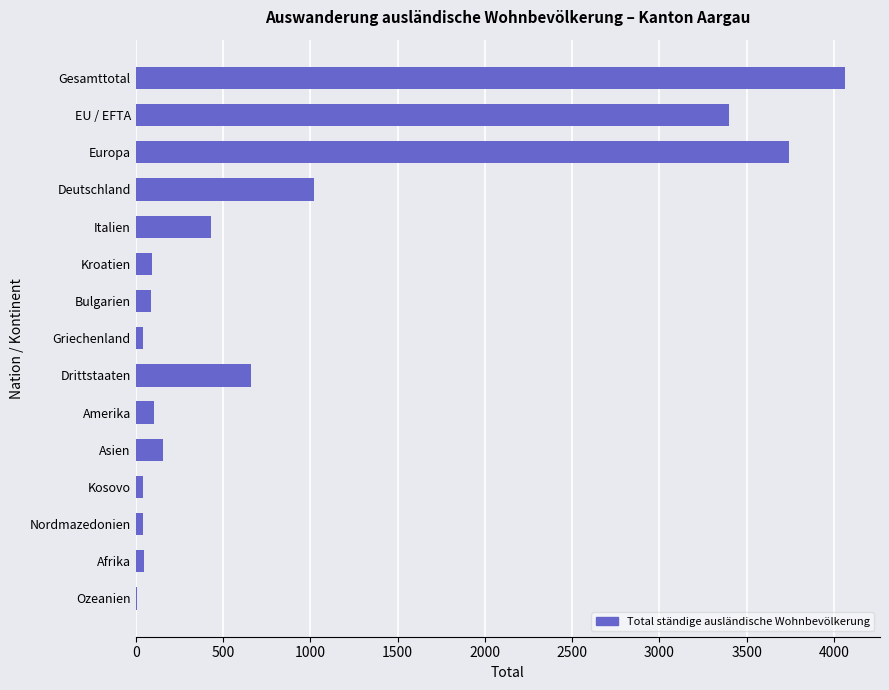

True or false: the data shows 1866 at EU / EFTA.

False